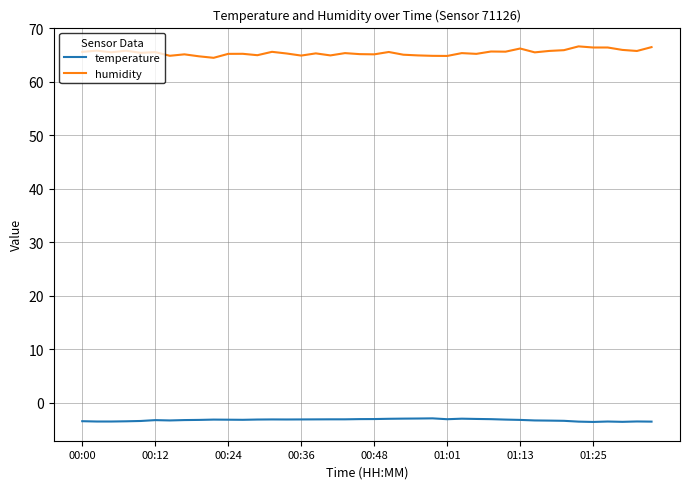

How many lines are shown in the chart?

2